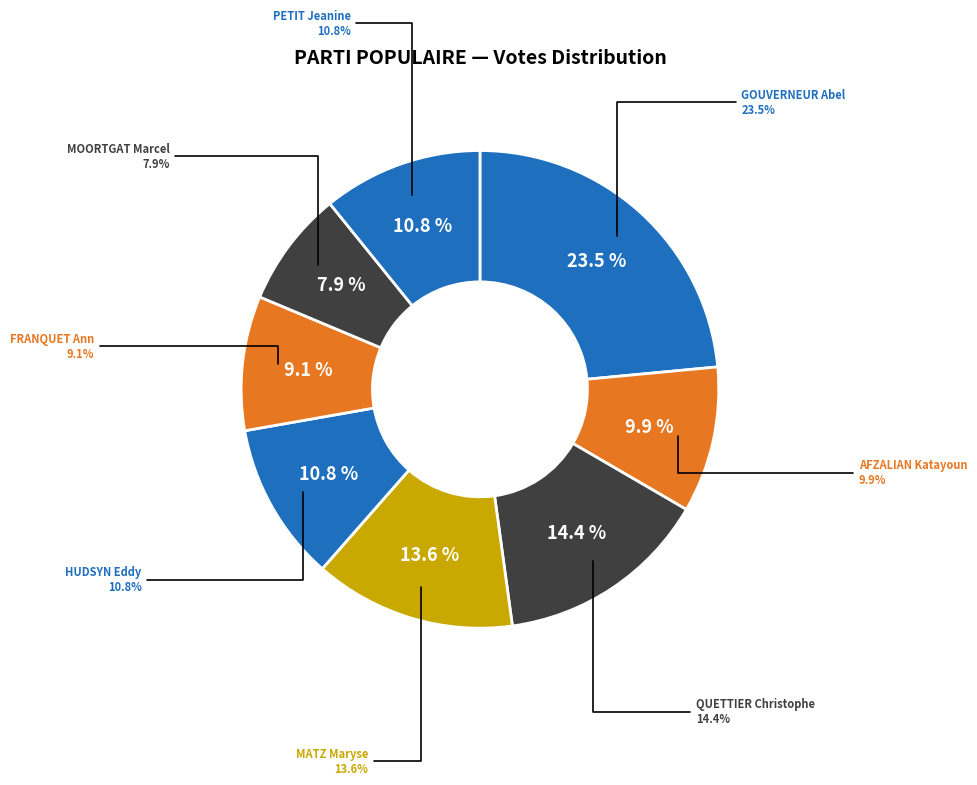

Rank the categories by value from lowest to highest.

MOORTGAT Marcel, FRANQUET Ann, AFZALIAN Katayoun, HUDSYN Eddy, PETIT Jeanine, MATZ Maryse, QUETTIER Christophe, GOUVERNEUR Abel